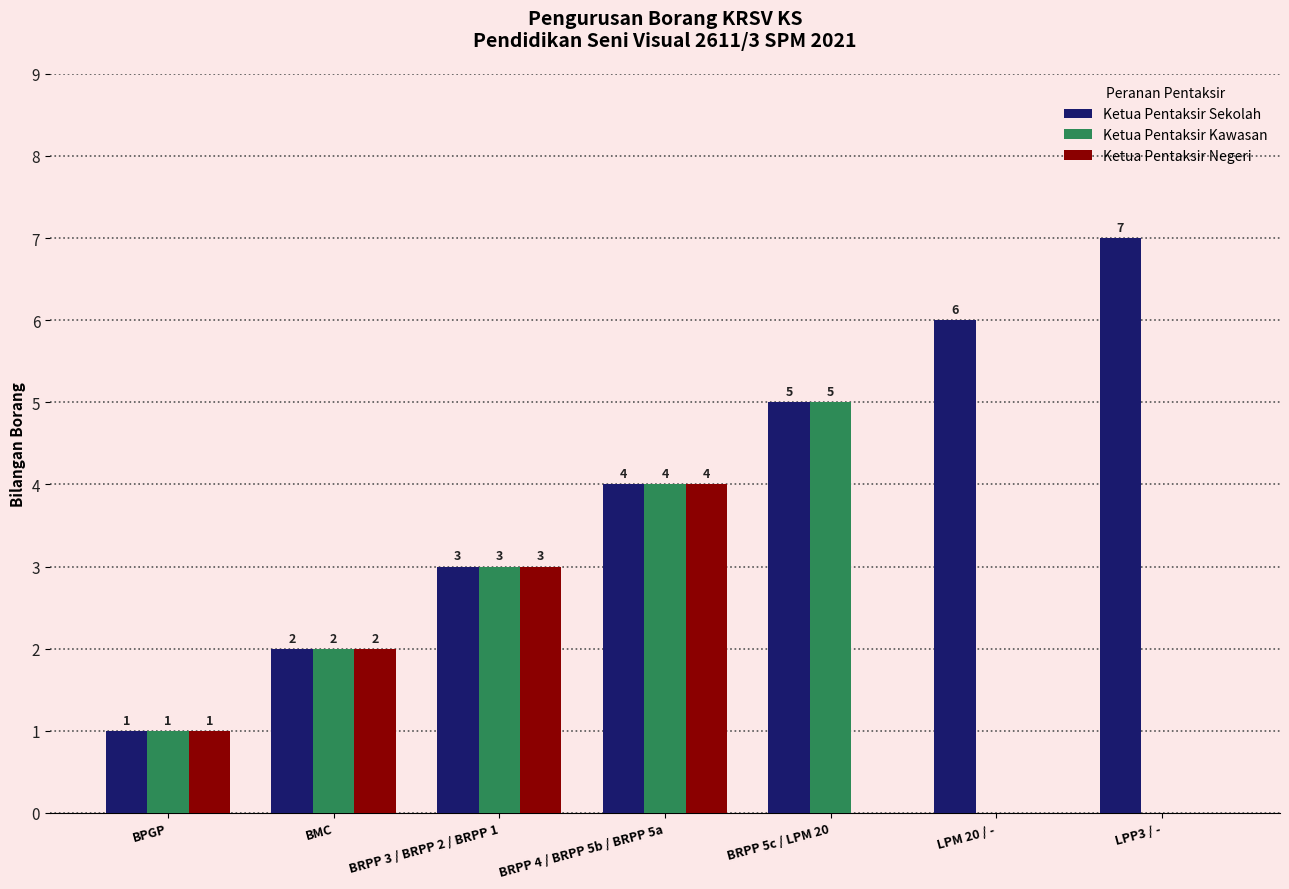

Reading left to right, what are all the values shown in this chart?

Ketua Pentaksir Sekolah: BPGP=1	BMC=2	BRPP 3 / BRPP 2 / BRPP 1=3	BRPP 4 / BRPP 5b / BRPP 5a=4	BRPP 5c / LPM 20=5	LPM 20 / -=6	LPP3 / -=7
Ketua Pentaksir Kawasan: BPGP=1	BMC=2	BRPP 3 / BRPP 2 / BRPP 1=3	BRPP 4 / BRPP 5b / BRPP 5a=4	BRPP 5c / LPM 20=5	LPM 20 / -=0	LPP3 / -=0
Ketua Pentaksir Negeri: BPGP=1	BMC=2	BRPP 3 / BRPP 2 / BRPP 1=3	BRPP 4 / BRPP 5b / BRPP 5a=4	BRPP 5c / LPM 20=0	LPM 20 / -=0	LPP3 / -=0